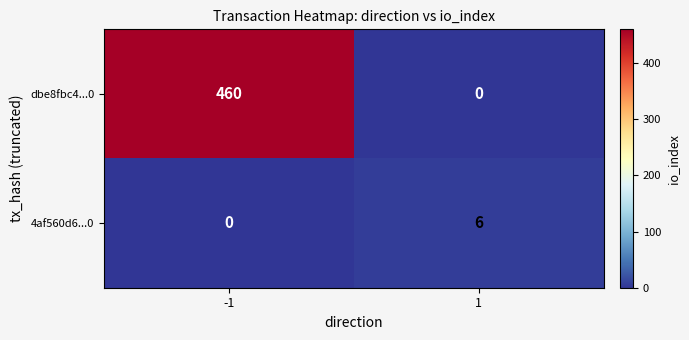

List the series in order of their peak value, lowest first.

4af560d6...0, dbe8fbc4...0